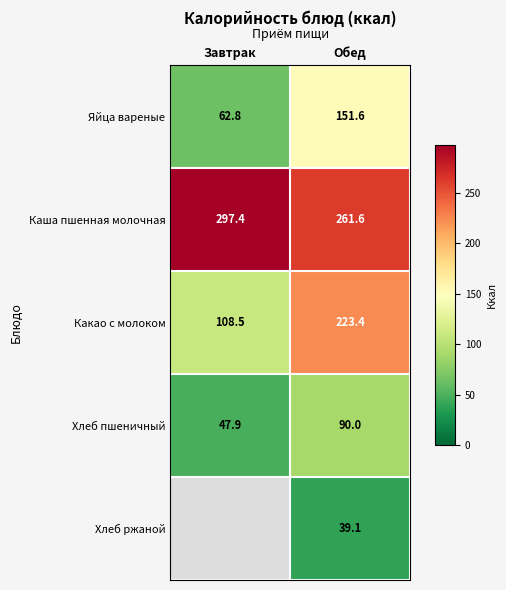

Which category has the lowest value in the Каша пшенная молочная series?

Обед